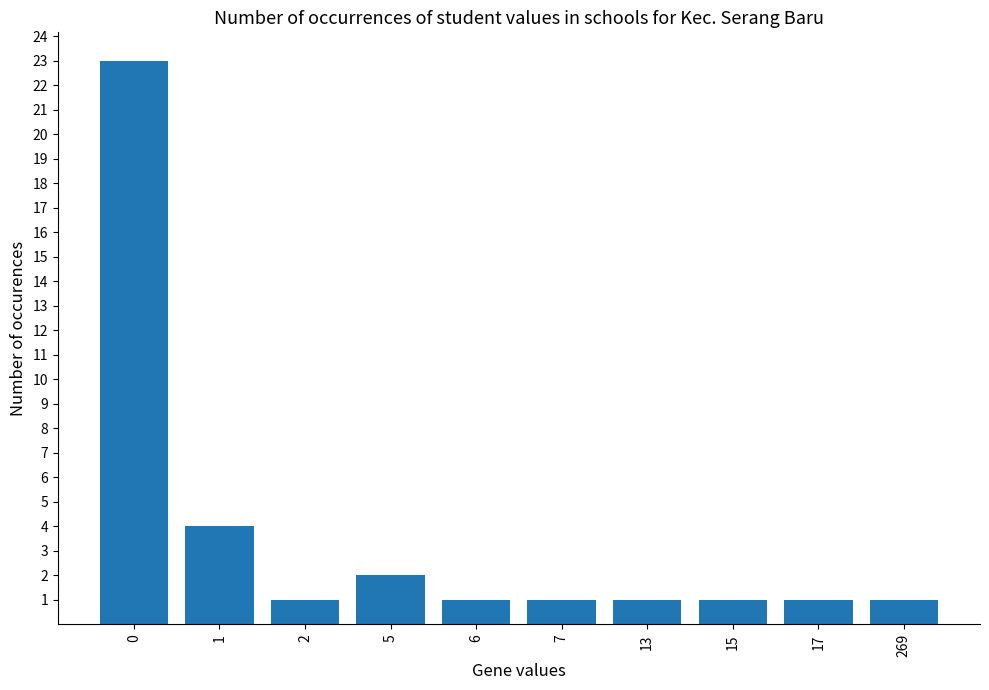

True or false: the data shows 23 at 0.

True